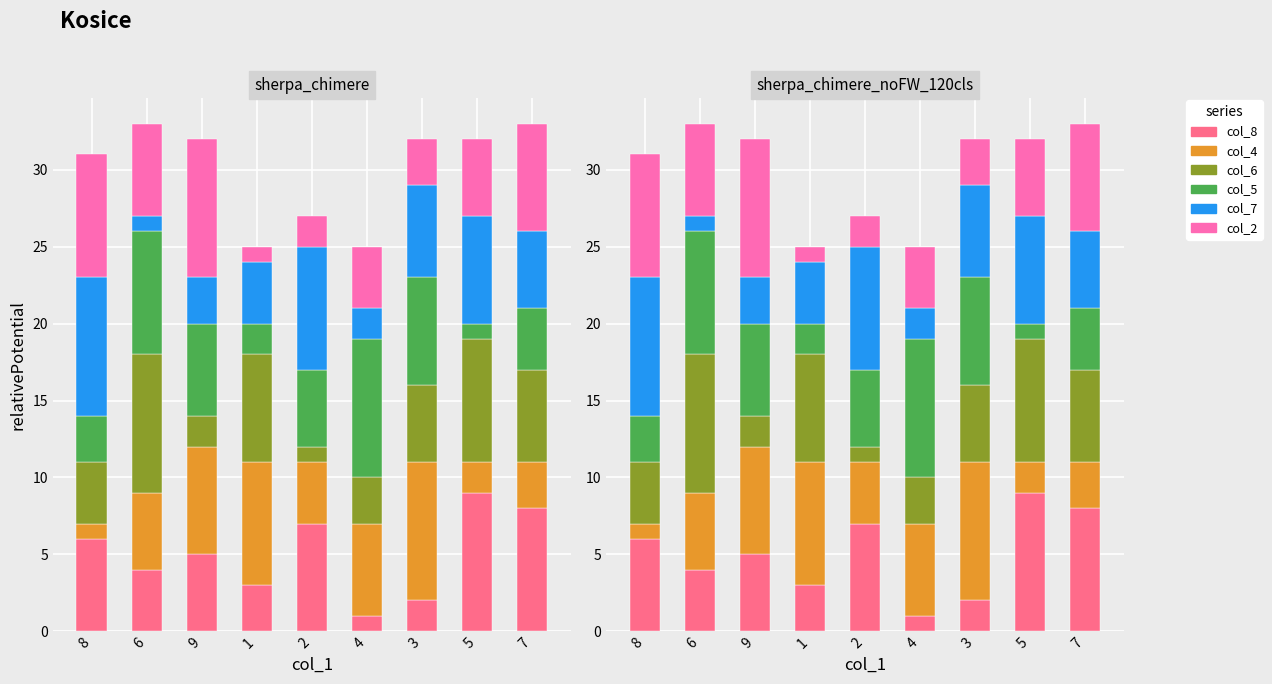

What is the difference between the highest and lowest values at 3?

7